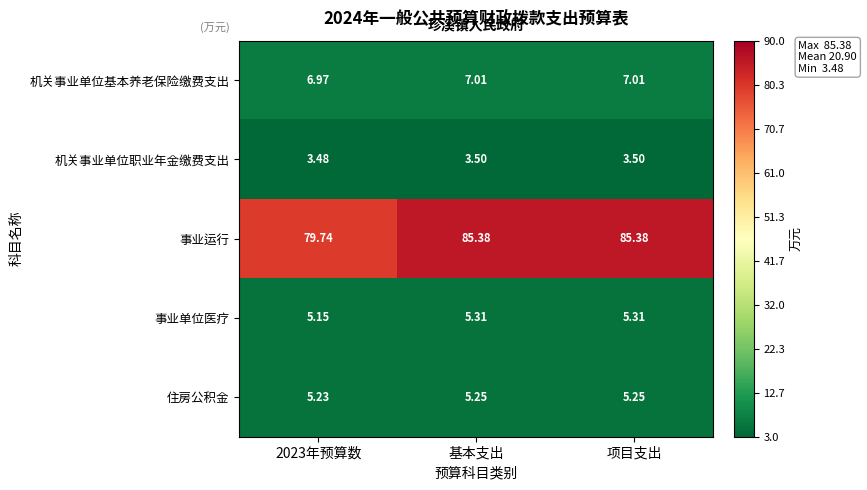

Which series has the largest range (max minus min)?

事业运行